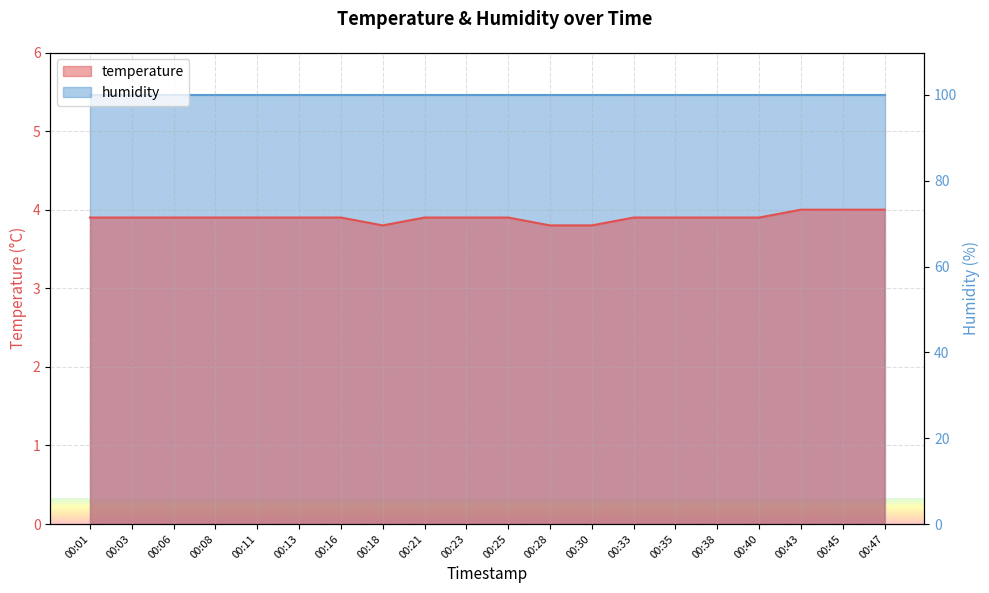

What is the sum of the values at 00:28 and 00:38?

7.7